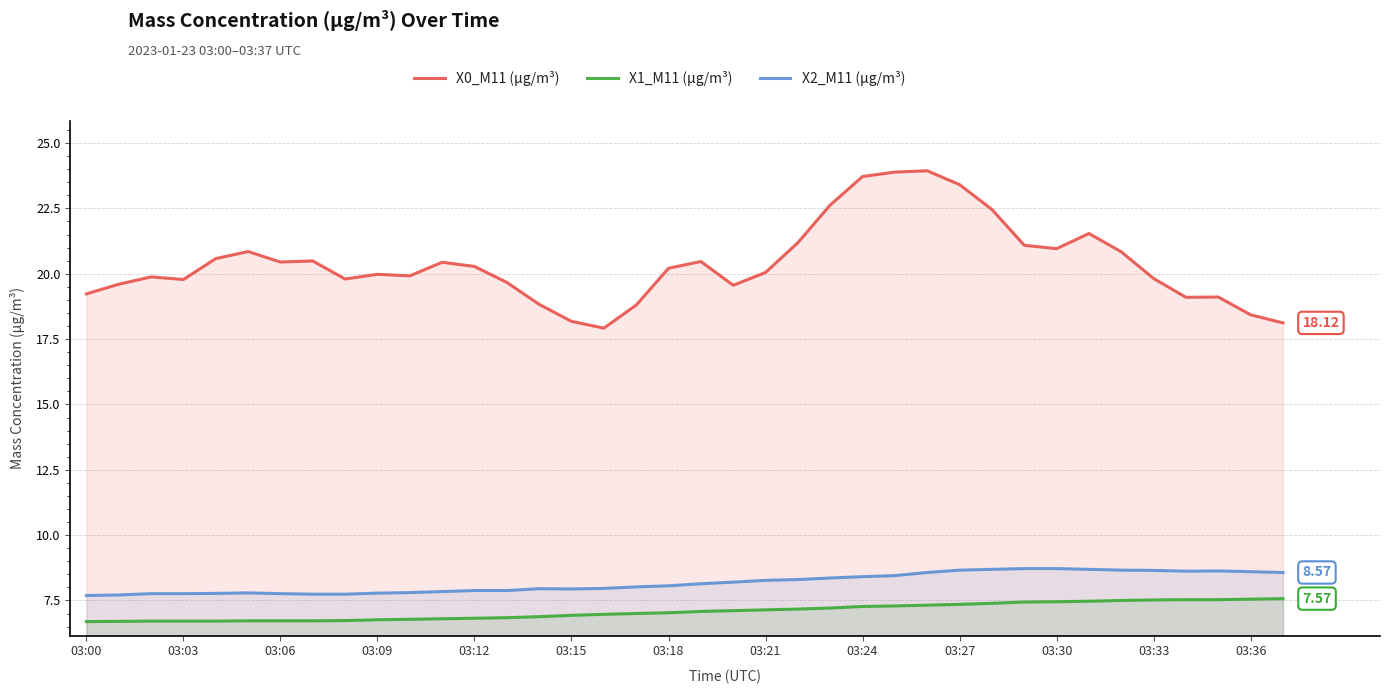

Reading left to right, transcribe all the data shown in this chart.

X0_M11 (μg/m³): 19.2	19.6	19.9	19.8	20.6	20.9	20.4	20.5	19.8	20.0	19.9	20.4	20.3	19.7	18.8	18.2	17.9	18.8	20.2	20.5	19.6	20.1	21.2	22.6	23.7	23.9	23.9	23.4	22.5	21.1	21.0	21.5	20.8	19.8	19.1	19.1	18.4	18.1
X1_M11 (μg/m³): 6.7	6.7	6.7	6.7	6.7	6.7	6.7	6.7	6.7	6.8	6.8	6.8	6.8	6.8	6.9	6.9	7.0	7.0	7.0	7.1	7.1	7.1	7.2	7.2	7.3	7.3	7.3	7.3	7.4	7.4	7.5	7.5	7.5	7.5	7.5	7.5	7.5	7.6
X2_M11 (μg/m³): 7.7	7.7	7.8	7.8	7.8	7.8	7.8	7.7	7.7	7.8	7.8	7.8	7.9	7.9	8.0	7.9	8.0	8.0	8.1	8.1	8.2	8.3	8.3	8.4	8.4	8.4	8.6	8.7	8.7	8.7	8.7	8.7	8.7	8.7	8.6	8.6	8.6	8.6